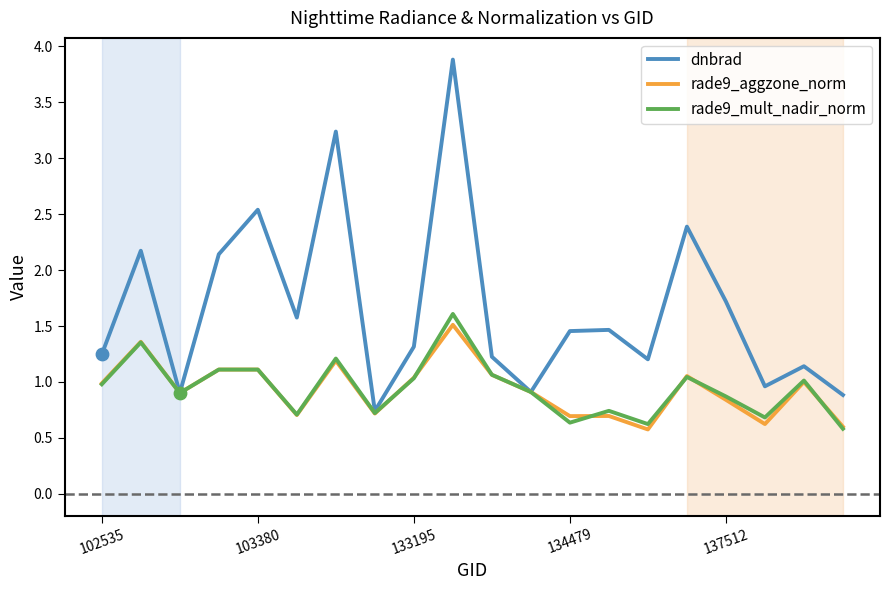

Which series has the largest total across all categories?

dnbrad